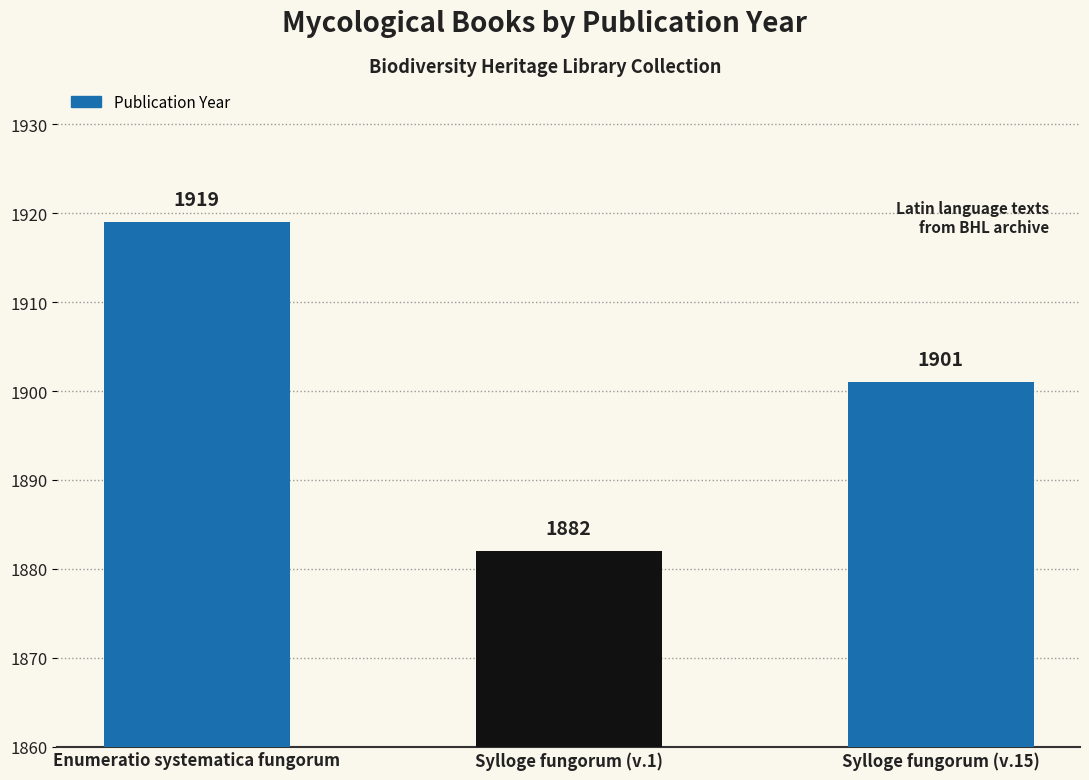

Which label corresponds to the largest value in the chart?

Enumeratio systematica fungorum